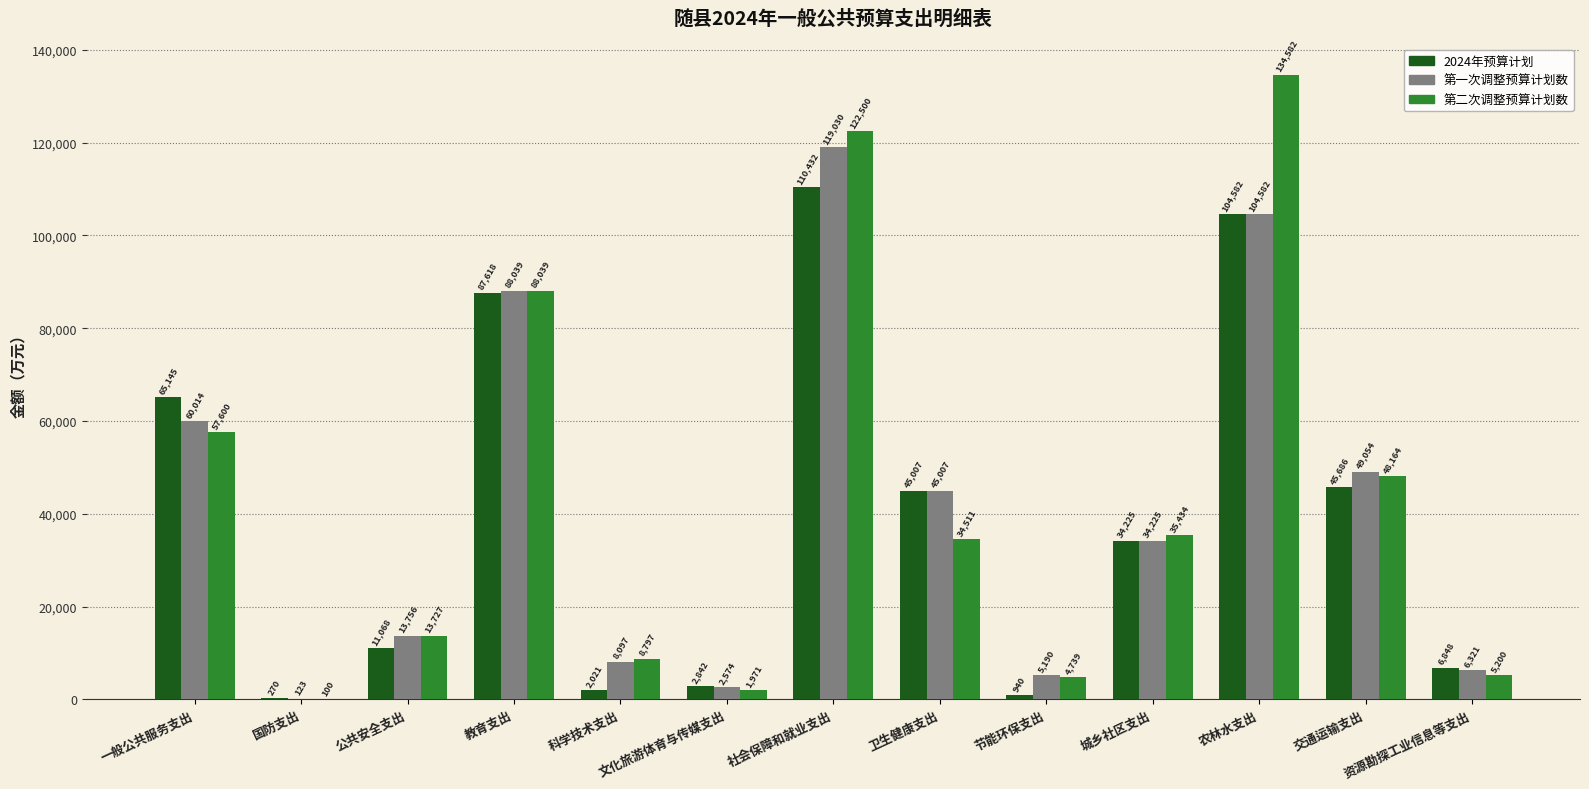

Which category has the highest value in the 第一次调整预算计划数 series?

社会保障和就业支出